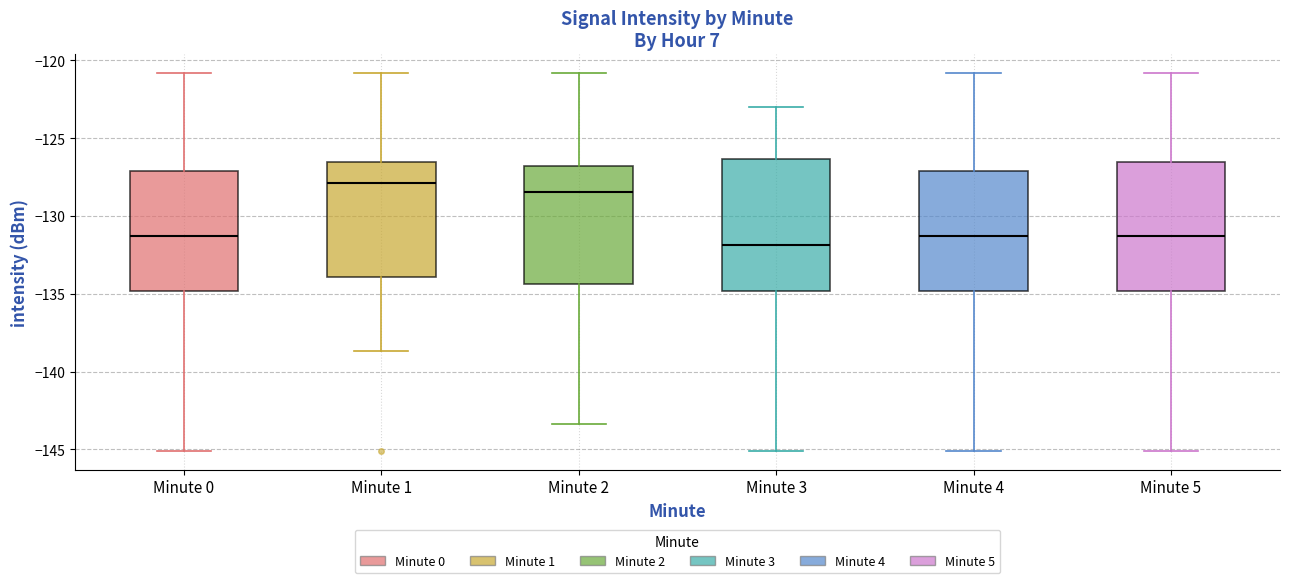

Which box's median line is the highest?

Minute 1